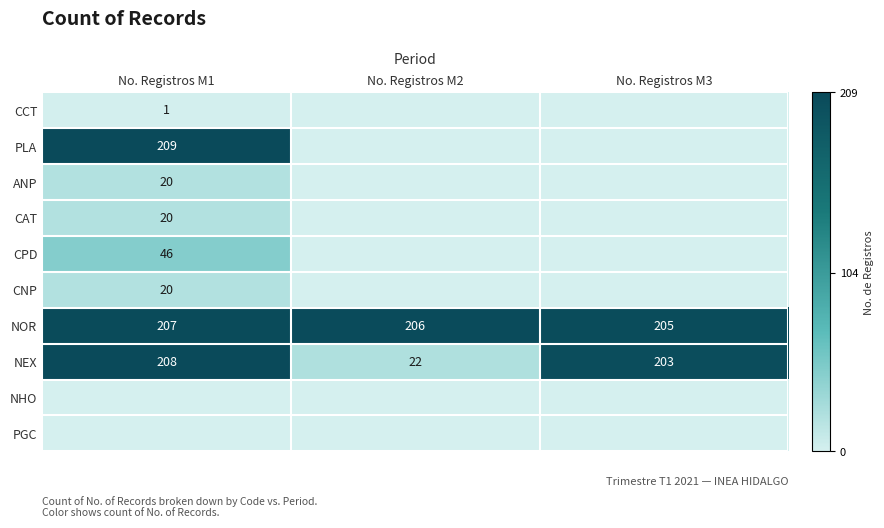

The value of NEX at No. Registros M2 is 8. True or false?

False